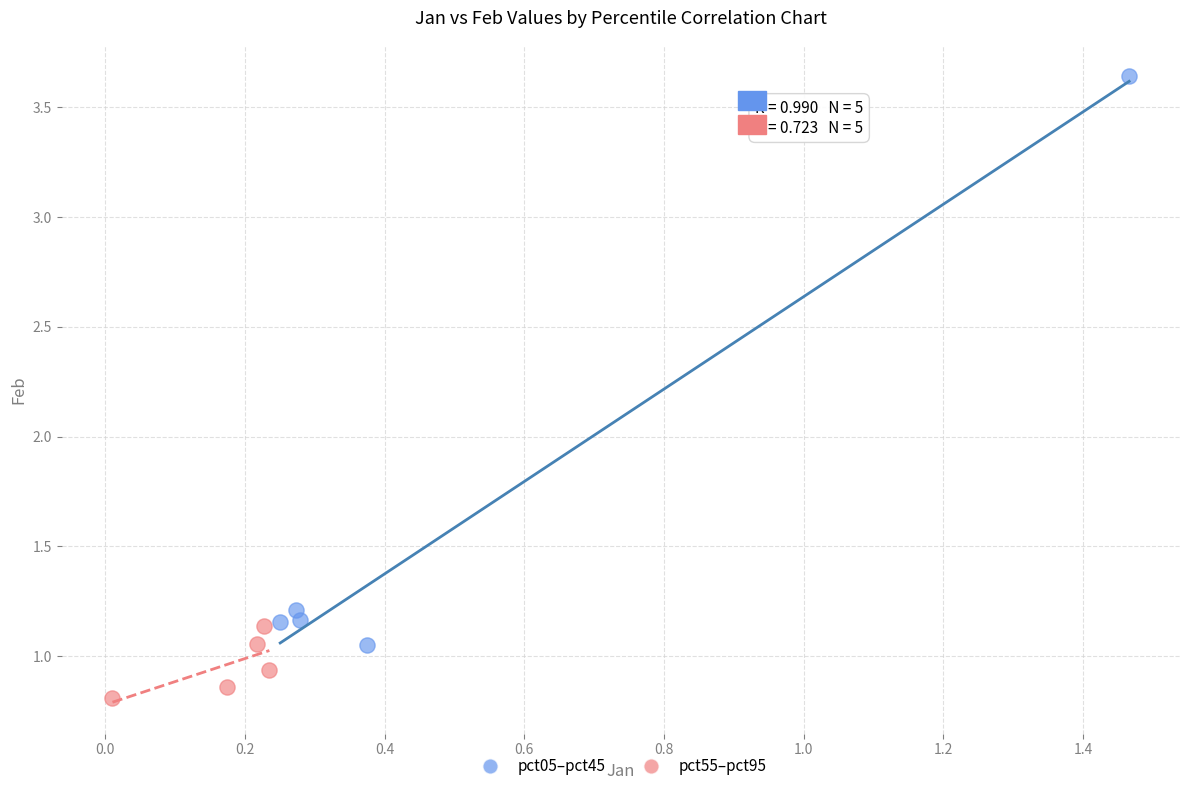

Which series contains the lowest Y value?

pct55–pct95